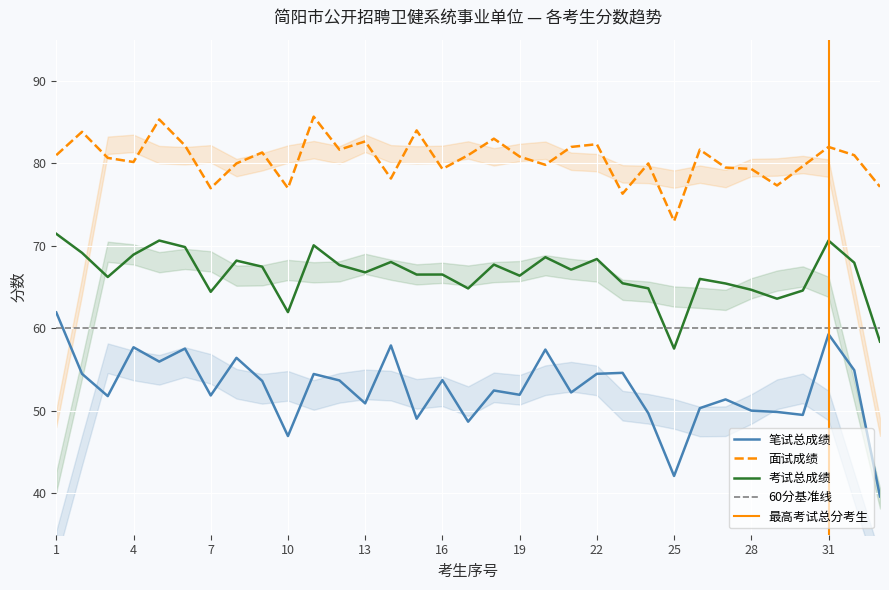

True or false: 考试总成绩 and 笔试总成绩 cross at least once.

False